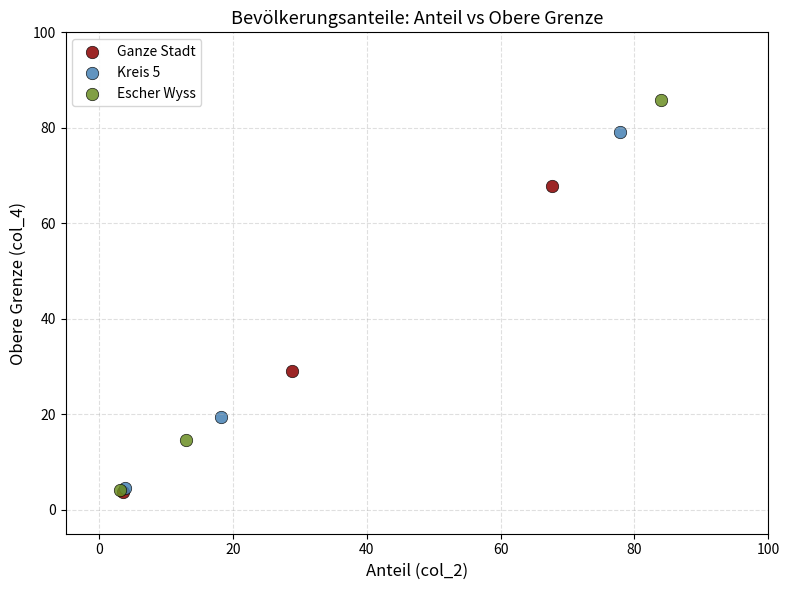

Which series reaches the maximum Y coordinate?

Escher Wyss